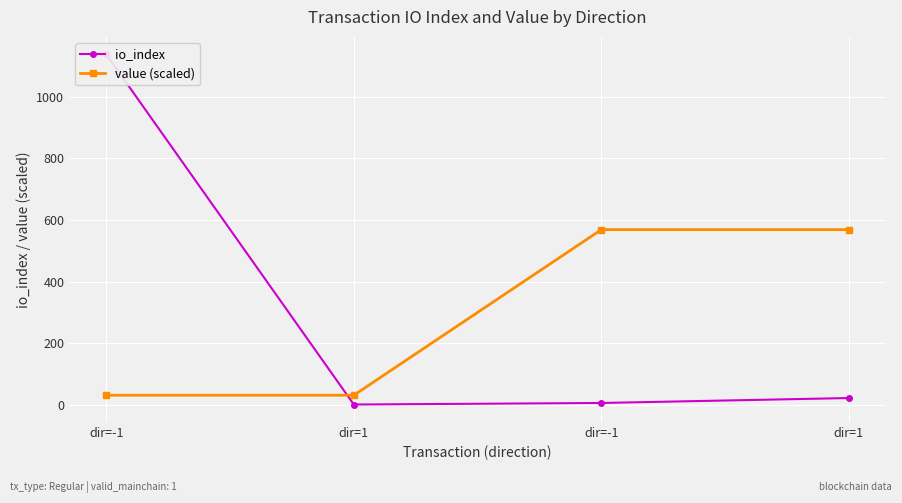

Between which two adjacent categories do io_index and value (scaled) first intersect?

dir=-1 and dir=1